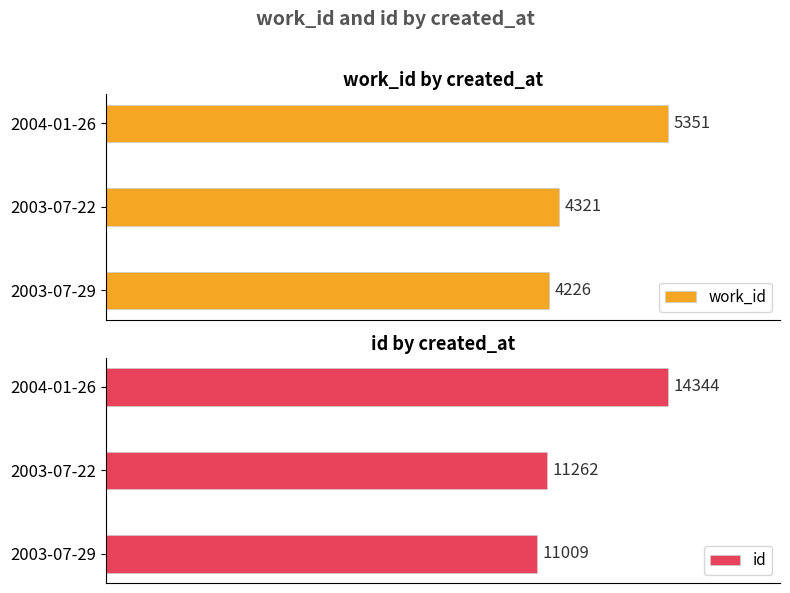

Are the bars grouped side by side (vs. stacked)?

Yes